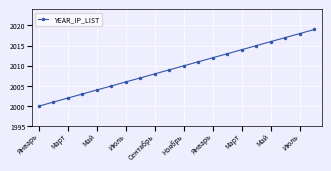

What is the minimum value shown in the chart?

2000